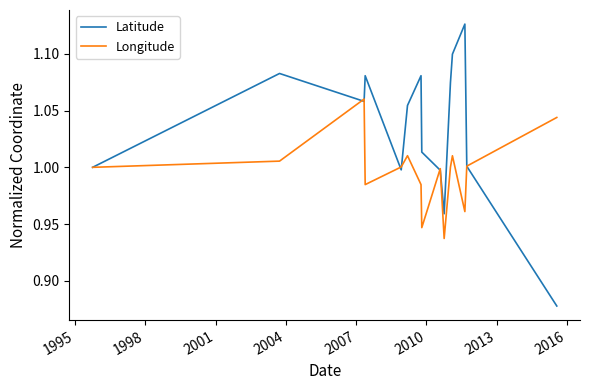

Rank the series by their average value, from highest to lowest.

Latitude, Longitude